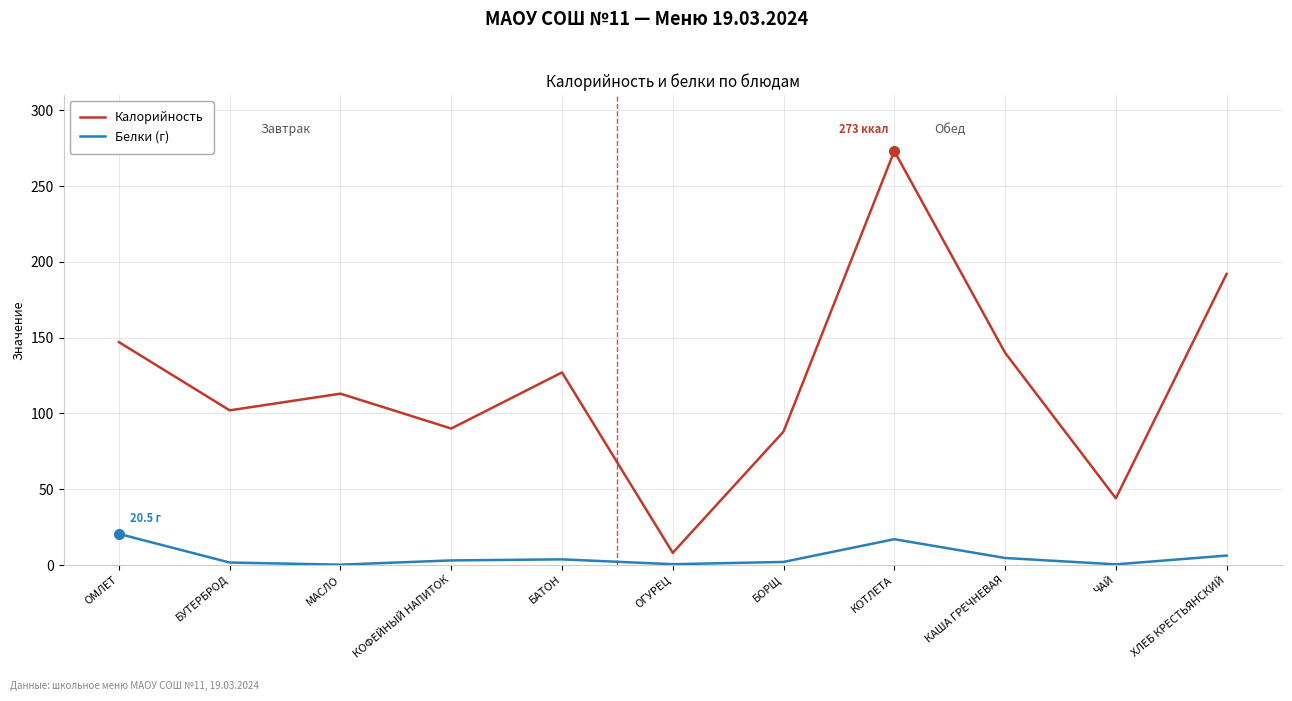

What is the total value across all series at БАТОН?

130.7